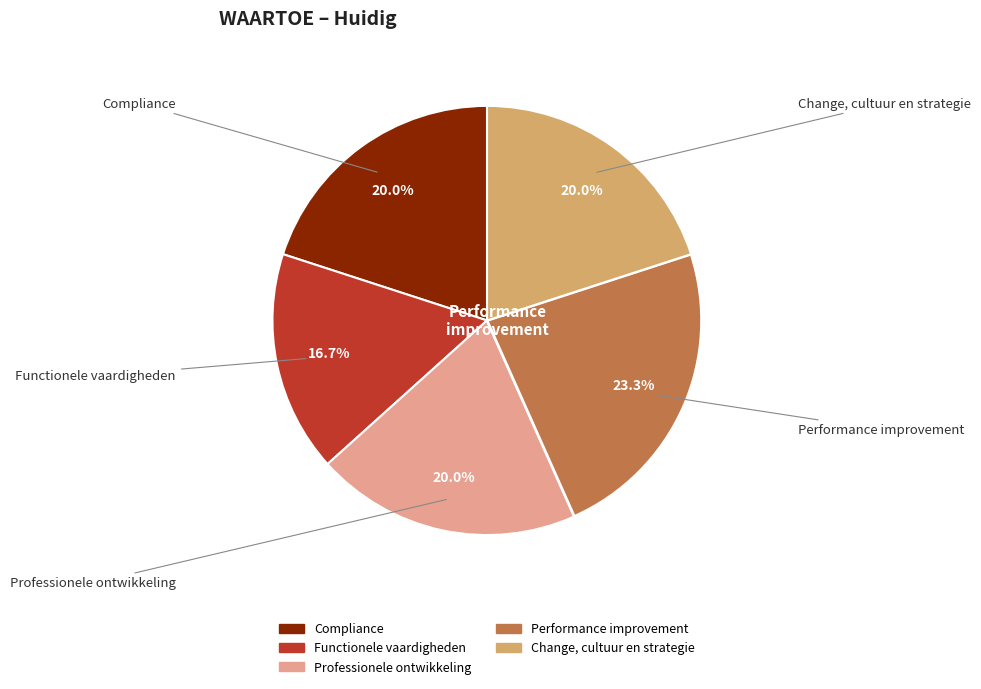

To the nearest percent, what is the average slice percentage?

20%